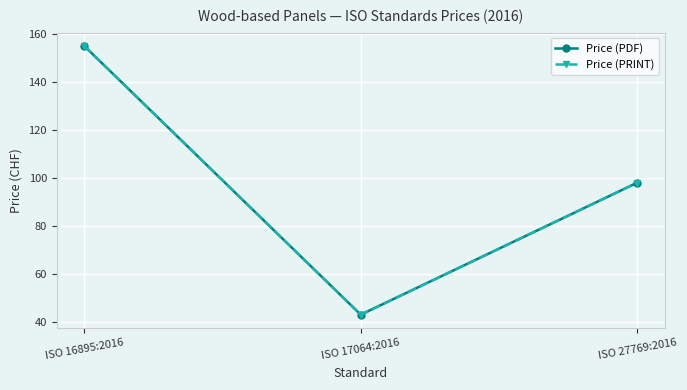

Is it true that Price (PRINT) equals 153 at ISO 27769:2016?

False